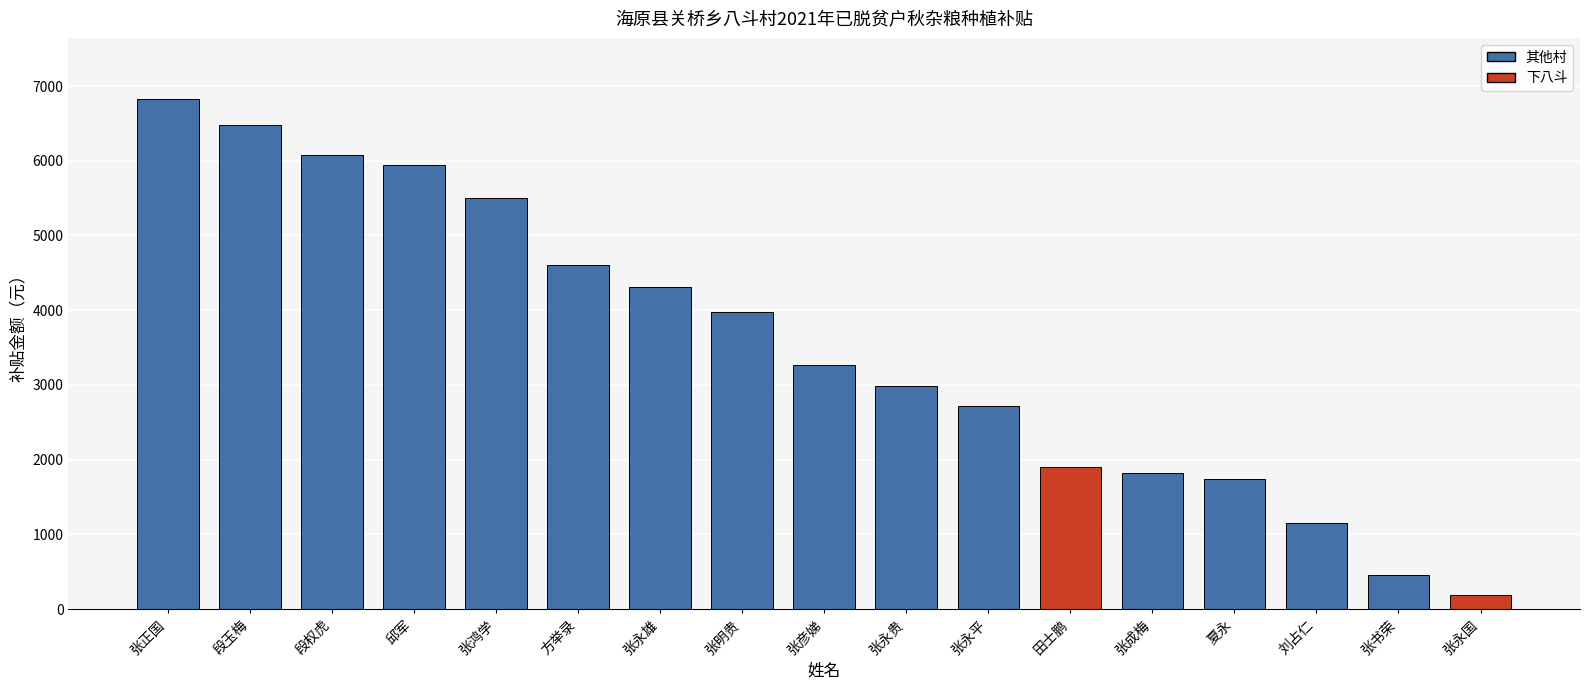

What is the label of the 13th bar from the left?

张成梅